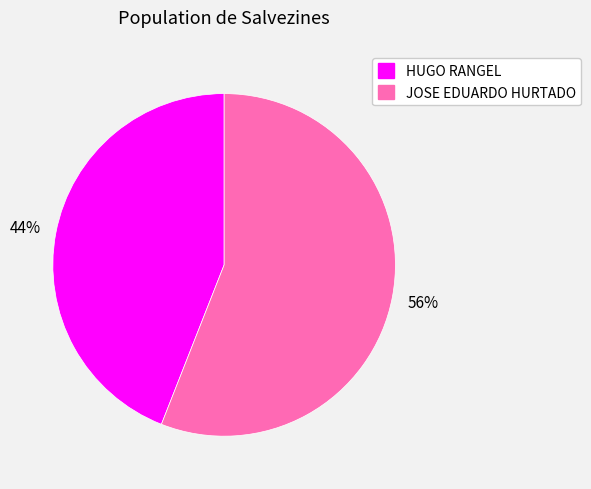

Rank the categories by value from lowest to highest.

HUGO RANGEL, JOSE EDUARDO HURTADO